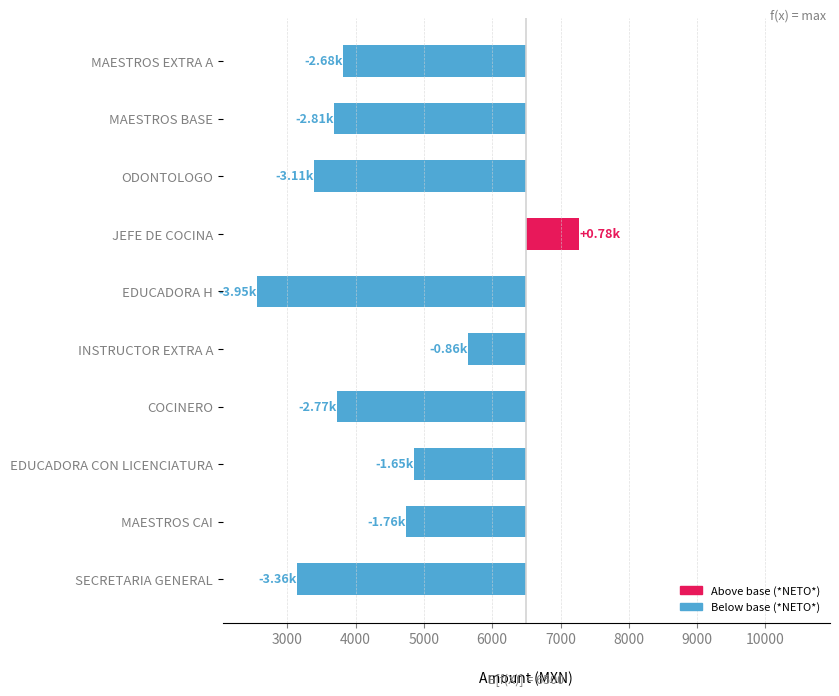

What is the sum of all values?

-22175.9